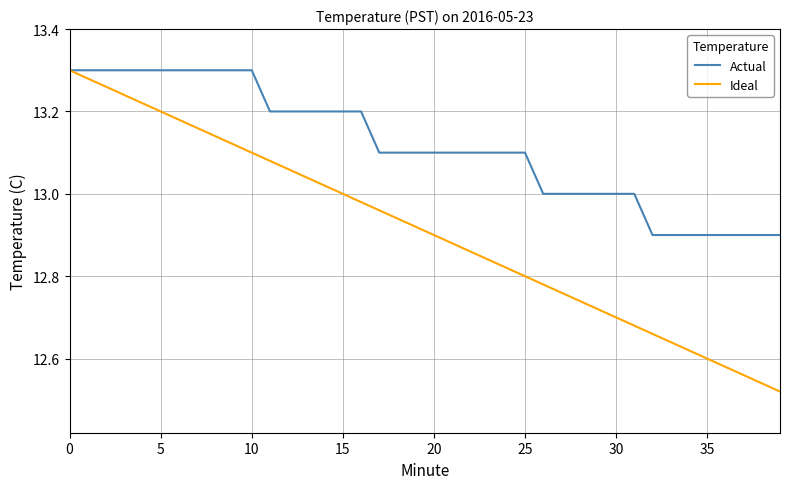

Which series has the largest range (max minus min)?

Ideal